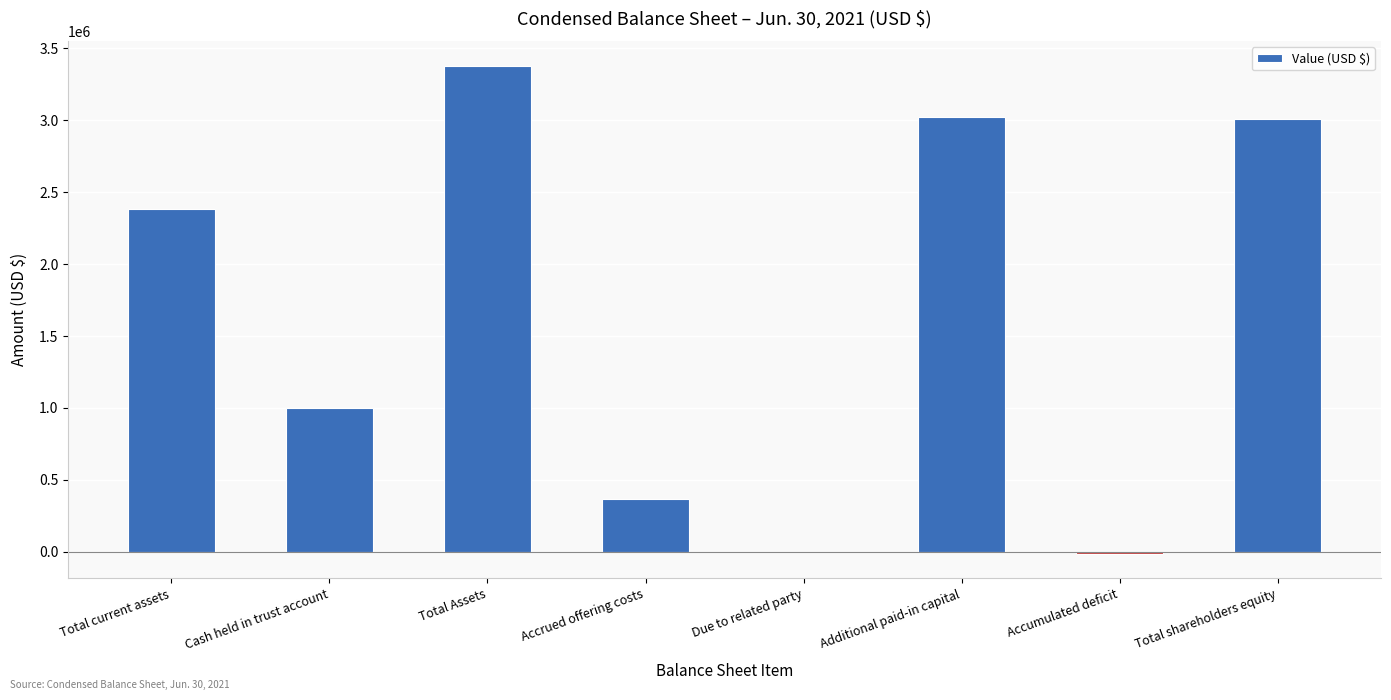

Approximately how many times larger is the value at Total current assets compared to Total Assets?

0.7